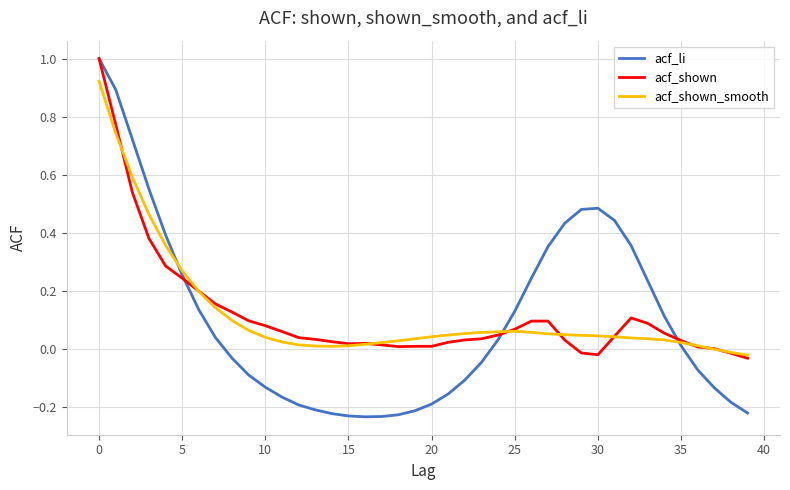

In acf_li, how many points are higher than both neighbors (excluding endpoints)?

1